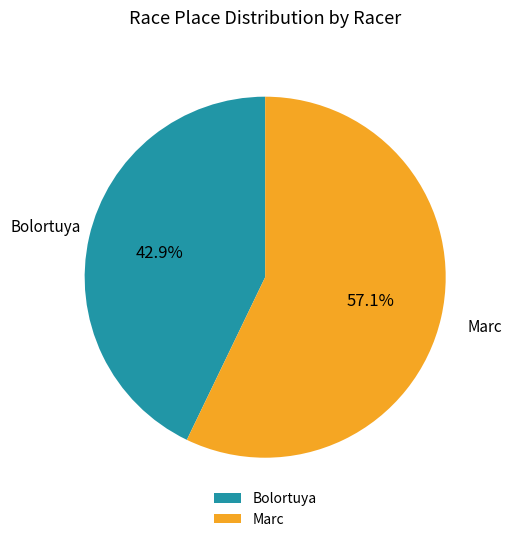

Between Marc and Bolortuya, which is larger?

Marc